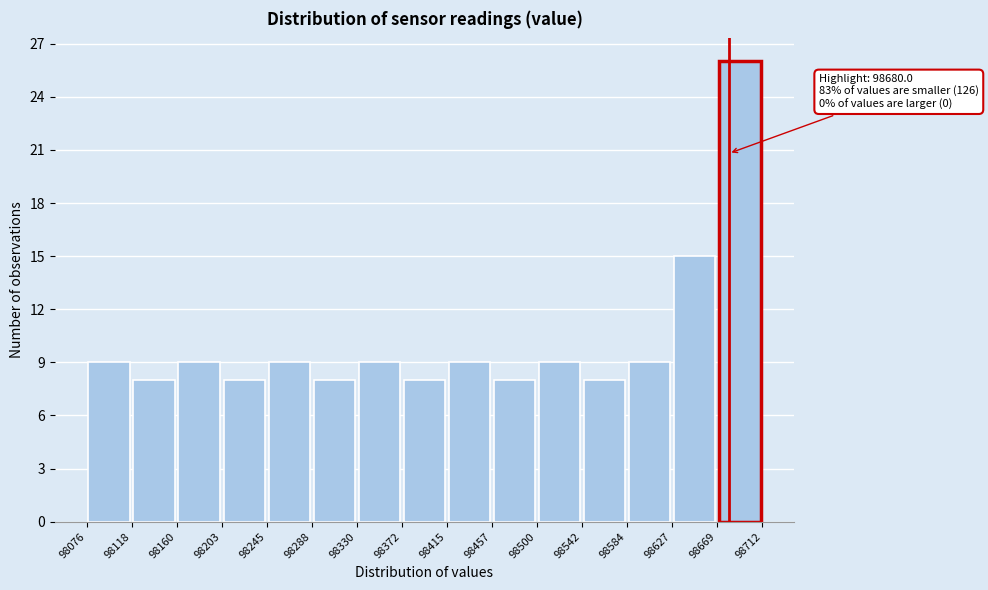

Which range on the x-axis has the tallest bar?

98669 to 98712